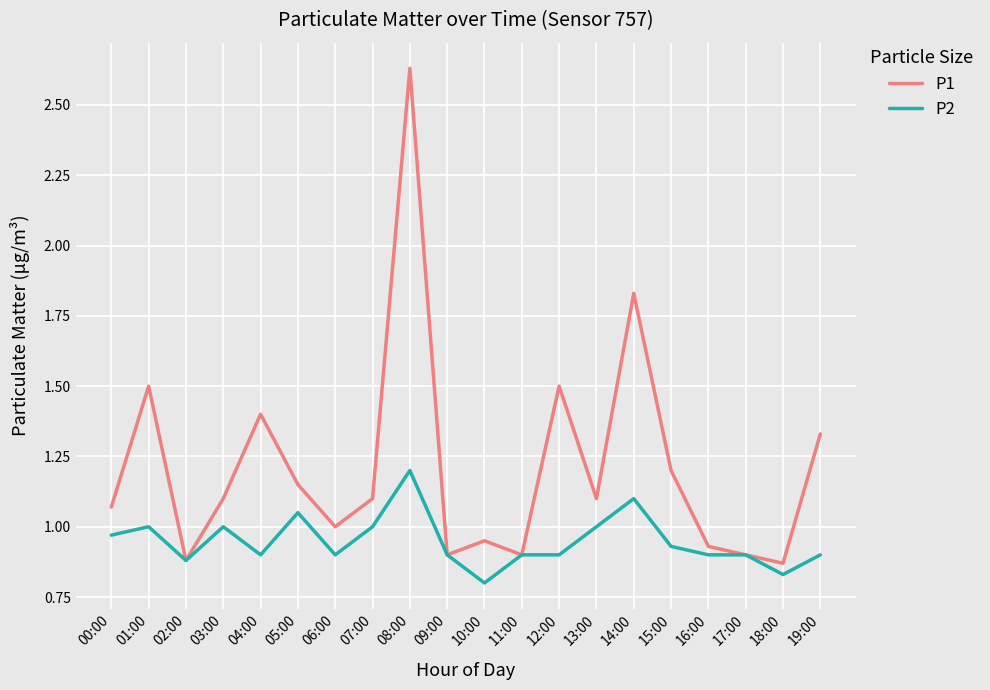

What position from the left is 07:00?

8